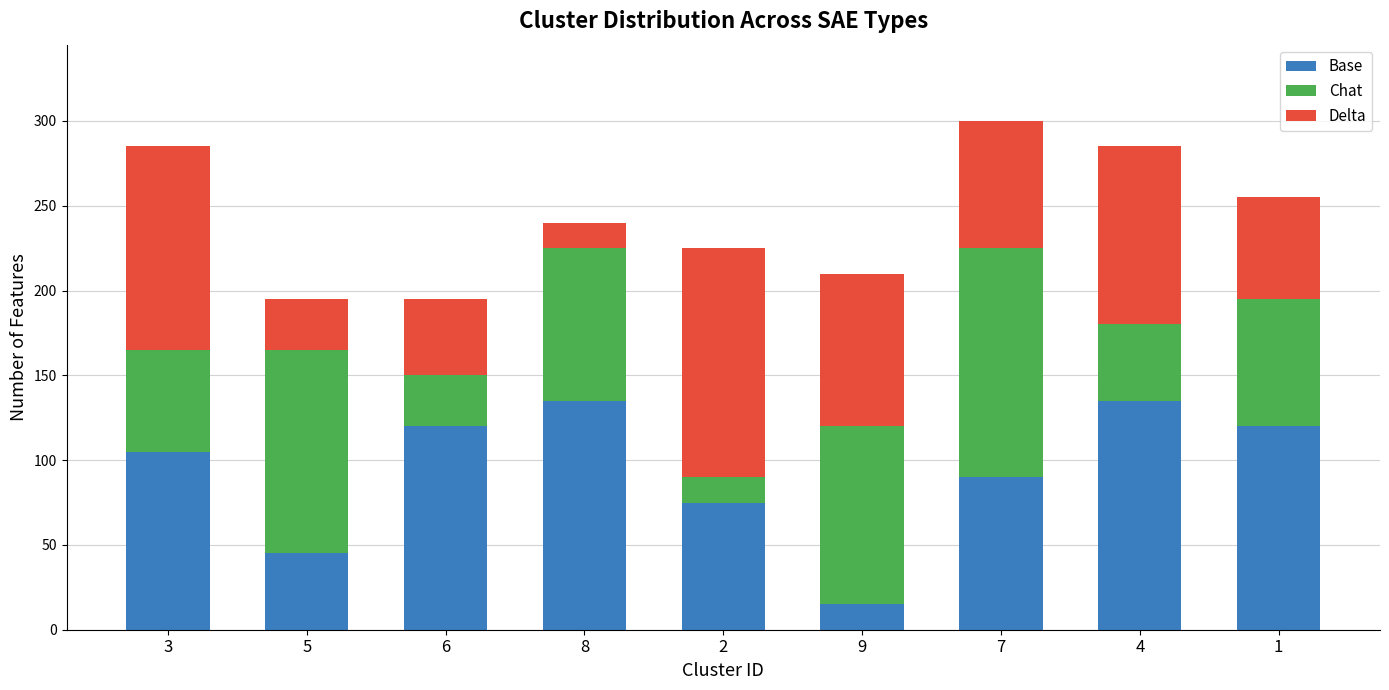

What is the minimum value for Base?

15